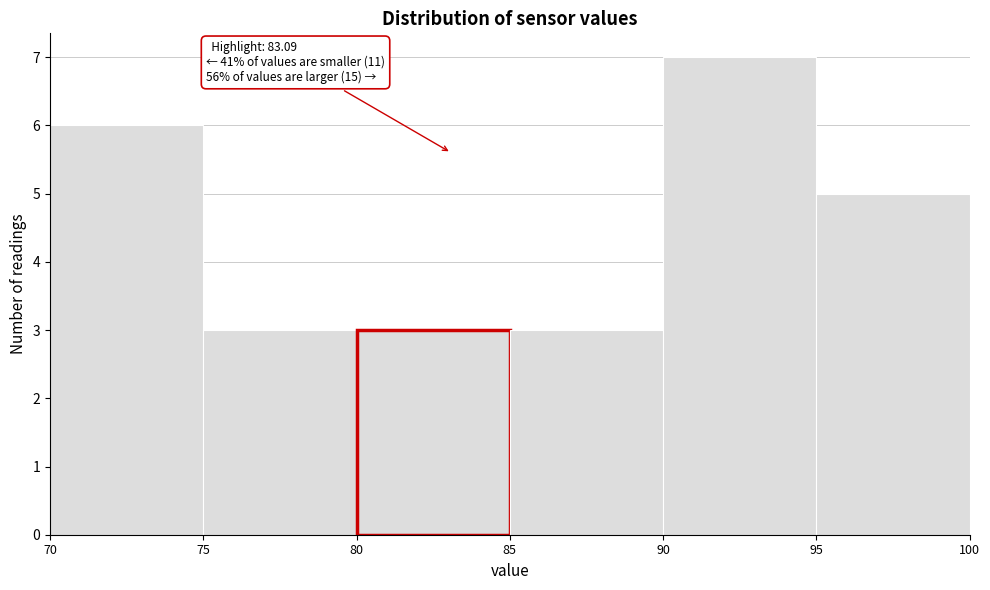

Over which range of the x-axis is the bar tallest?

90 to 95